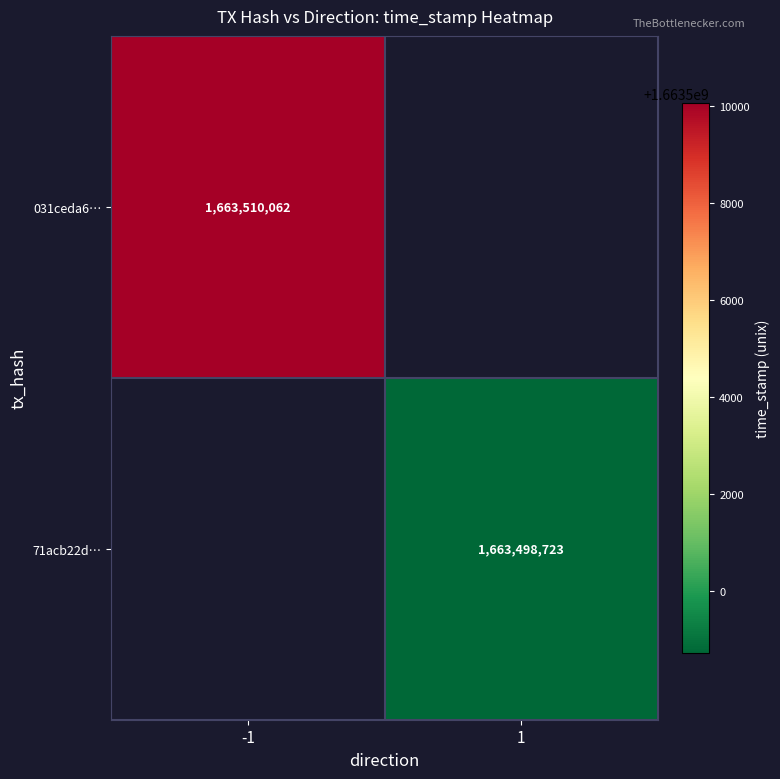

The value of 031ceda6… at -1 is 2278608153. True or false?

False